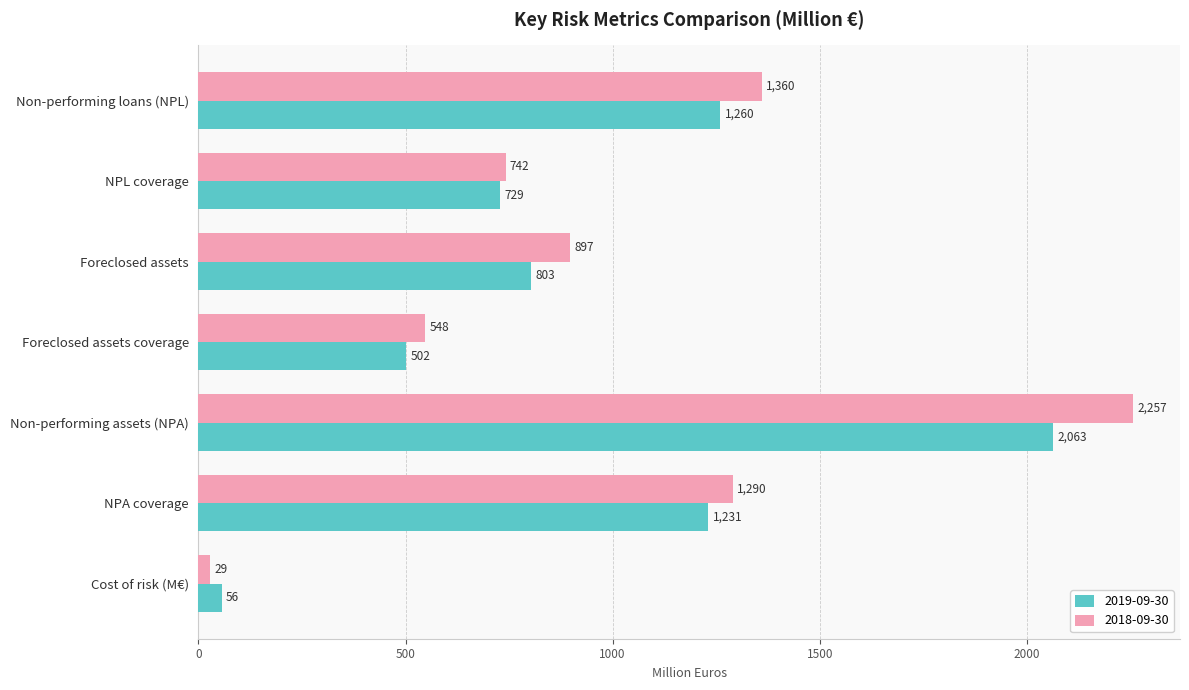

At which label is 2019-09-30 closest to 1059?

NPA coverage